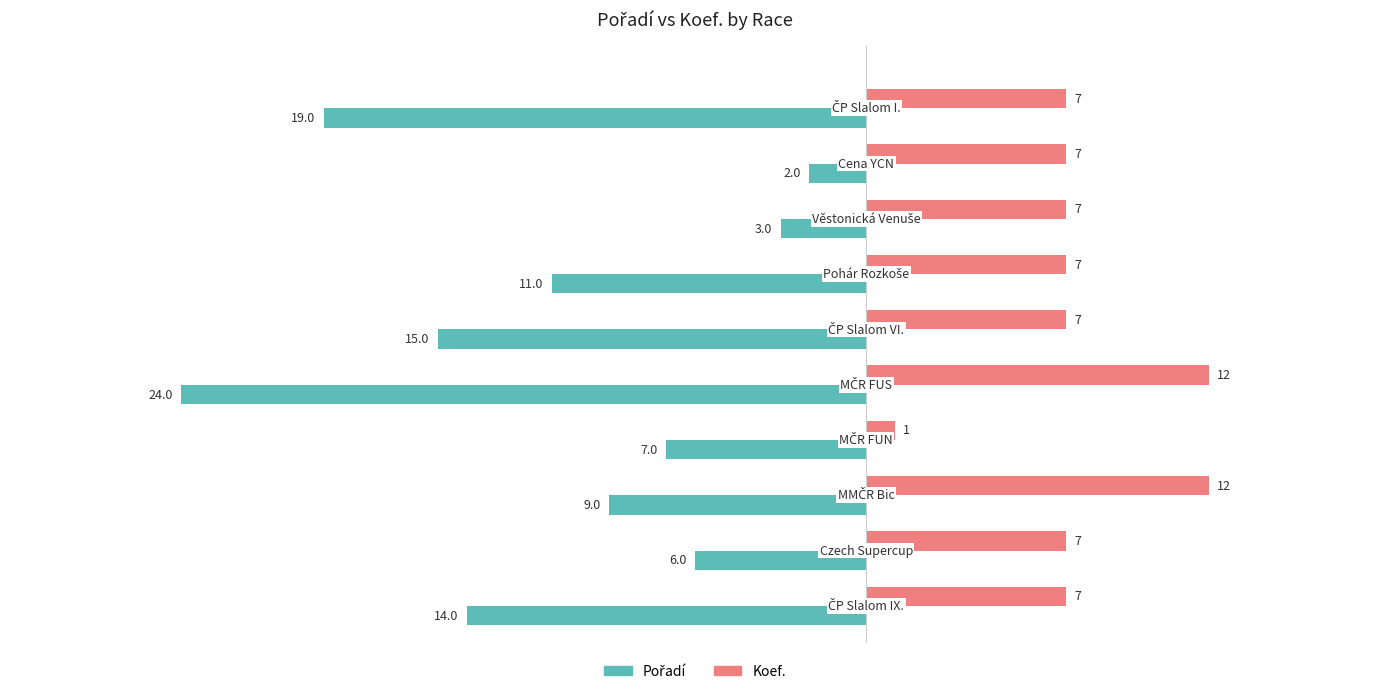

At how many categories does at least one series exceed 2?

9